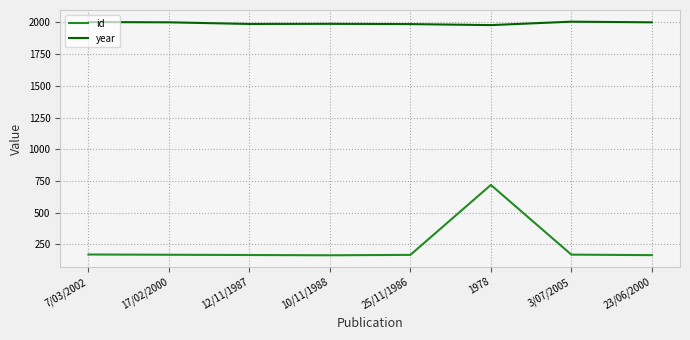

What is the average value of the id series?

237